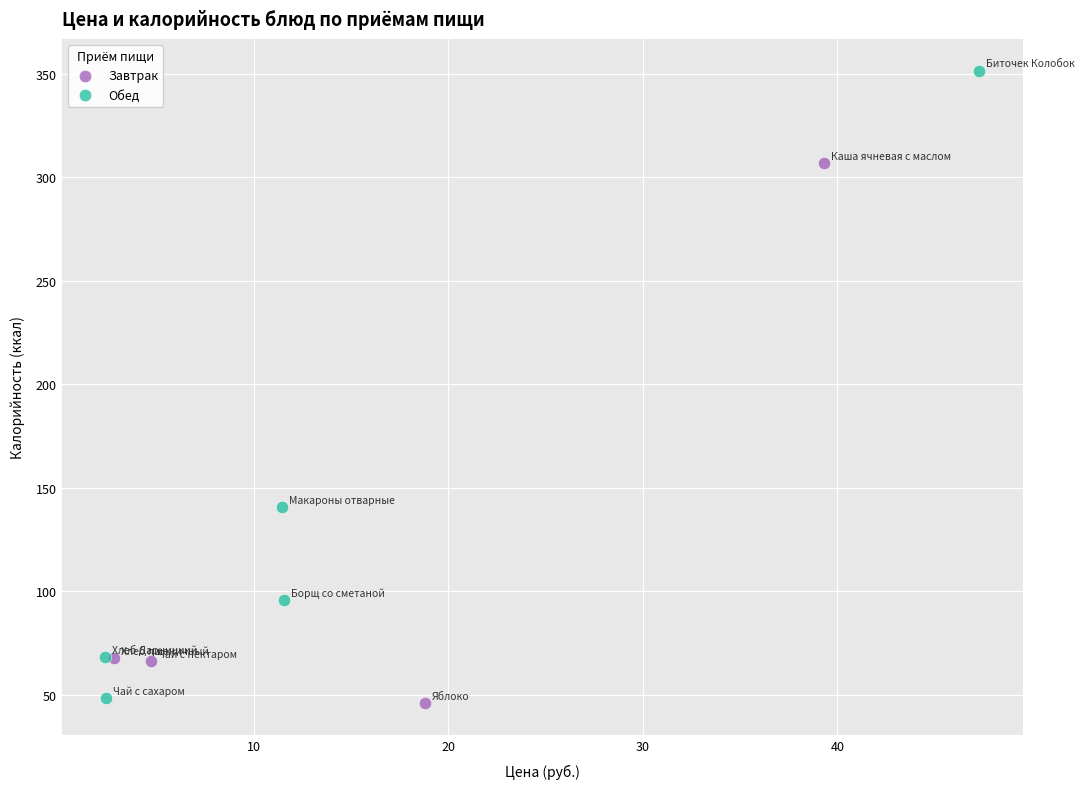

Which series reaches the maximum Y coordinate?

Обед